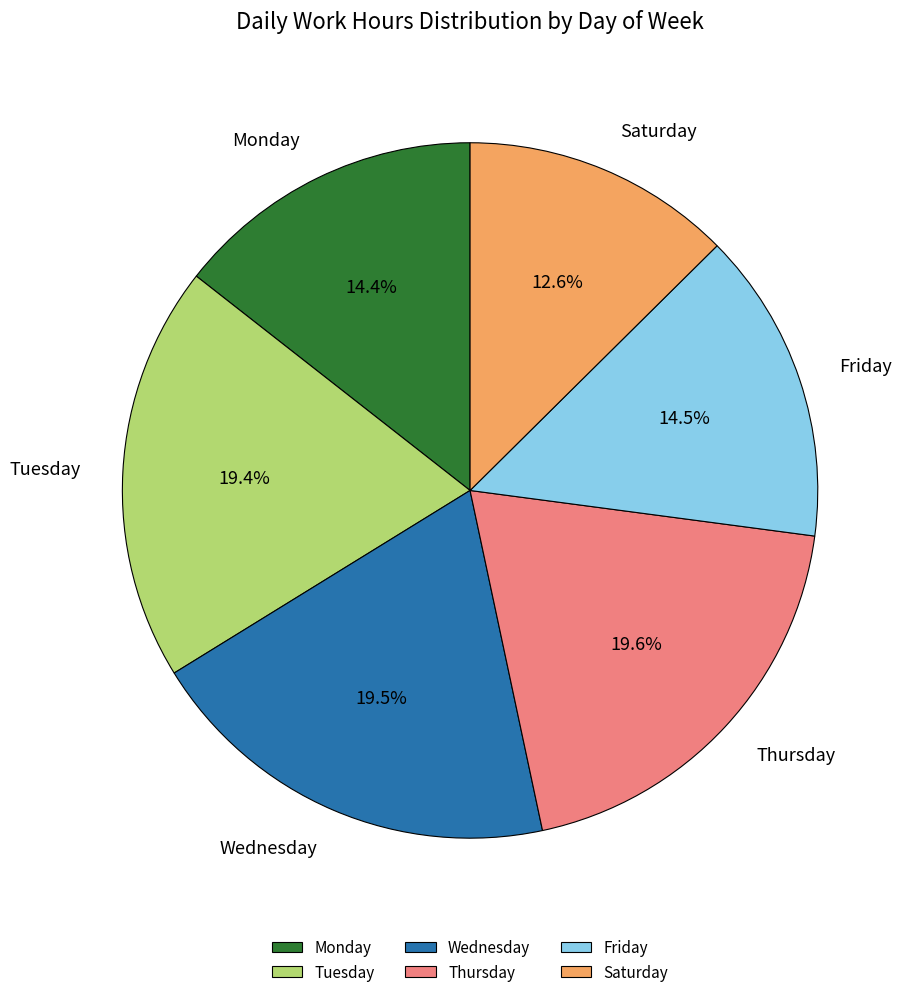

Which has a higher value, Saturday or Tuesday?

Tuesday